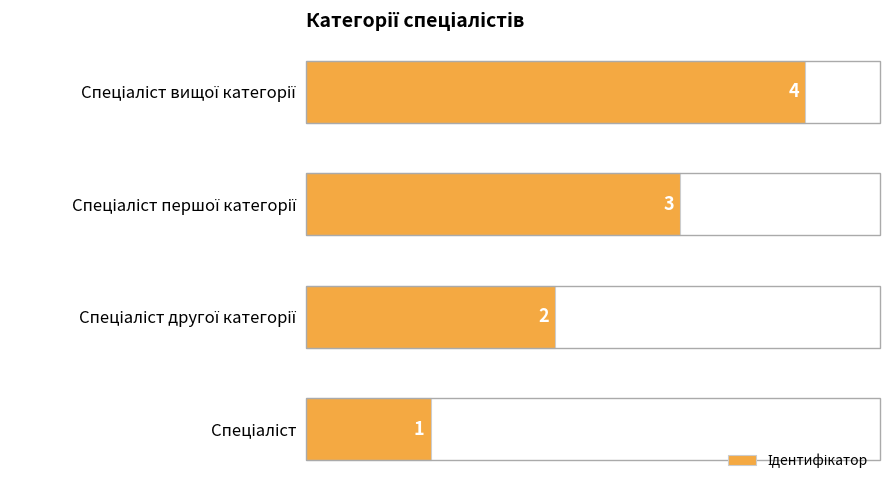

What is the maximum value shown in the chart?

4